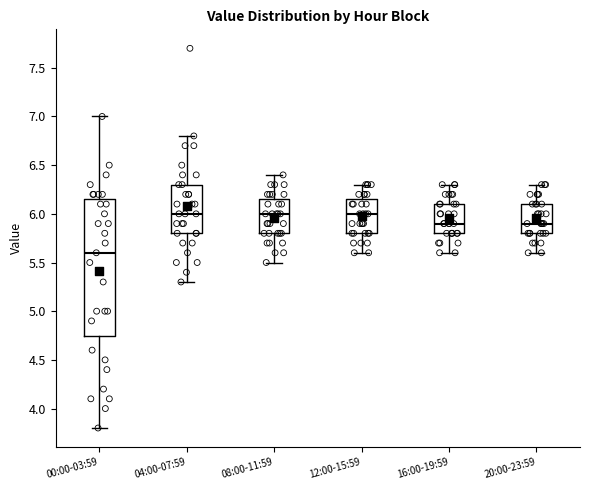

Reading left to right, read every box against the y-axis: the position of its median line, the range the box covers, and the ends of its whiskers. The values are not printed on the chart, so give them approximately, as read against the axis.

00:00-03:59: median 5.60, box 4.75 to 6.15, whiskers 3.80 to 7.00
04:00-07:59: median 6.00, box 5.80 to 6.30, whiskers 5.30 to 6.80
08:00-11:59: median 6.00, box 5.80 to 6.15, whiskers 5.50 to 6.40
12:00-15:59: median 6.00, box 5.80 to 6.15, whiskers 5.60 to 6.30
16:00-19:59: median 5.90, box 5.80 to 6.10, whiskers 5.60 to 6.30
20:00-23:59: median 5.90, box 5.80 to 6.10, whiskers 5.60 to 6.30